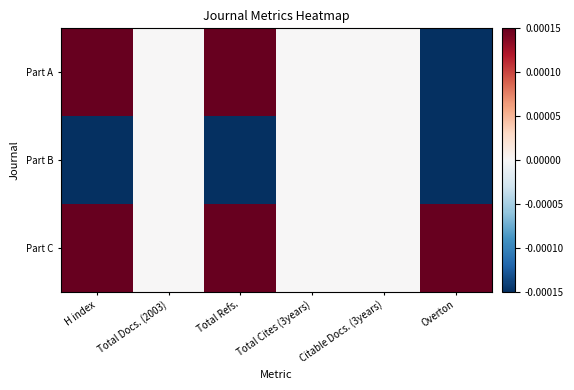

What is the spread (max minus min) of values at Total Refs.?

1.0